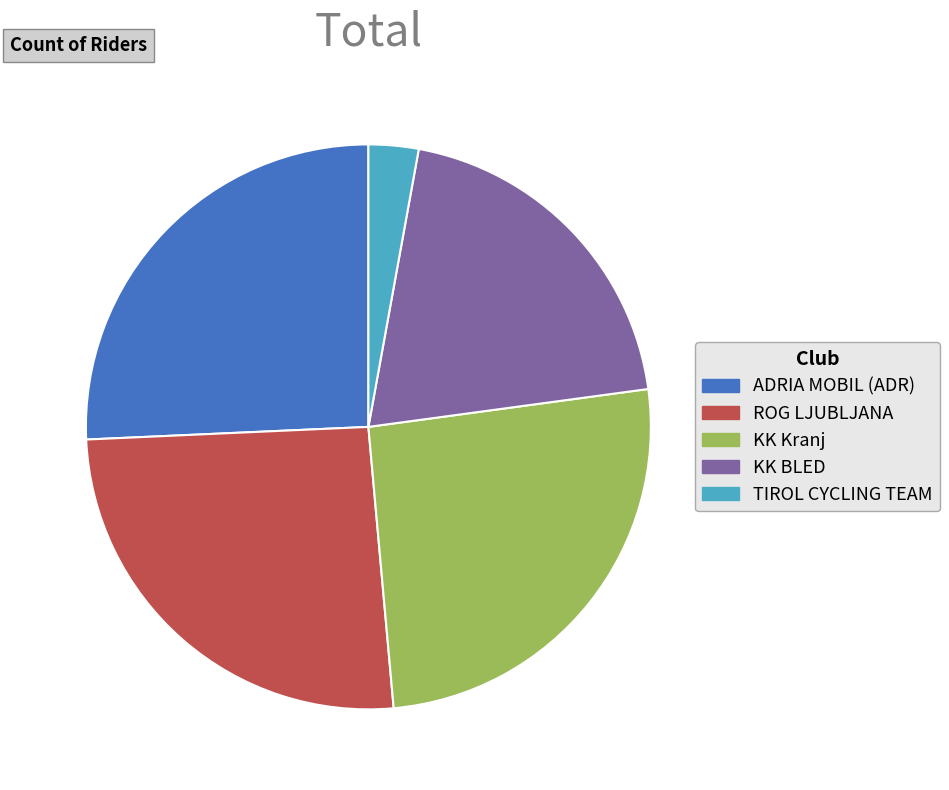

Which category has the smallest portion of the pie?

TIROL CYCLING TEAM